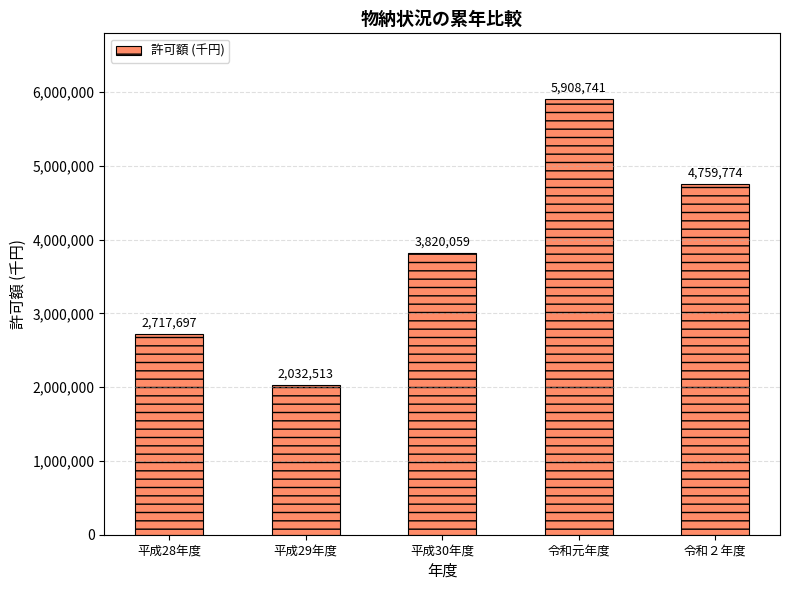

True or false: the data shows 4351962 at 平成28年度.

False